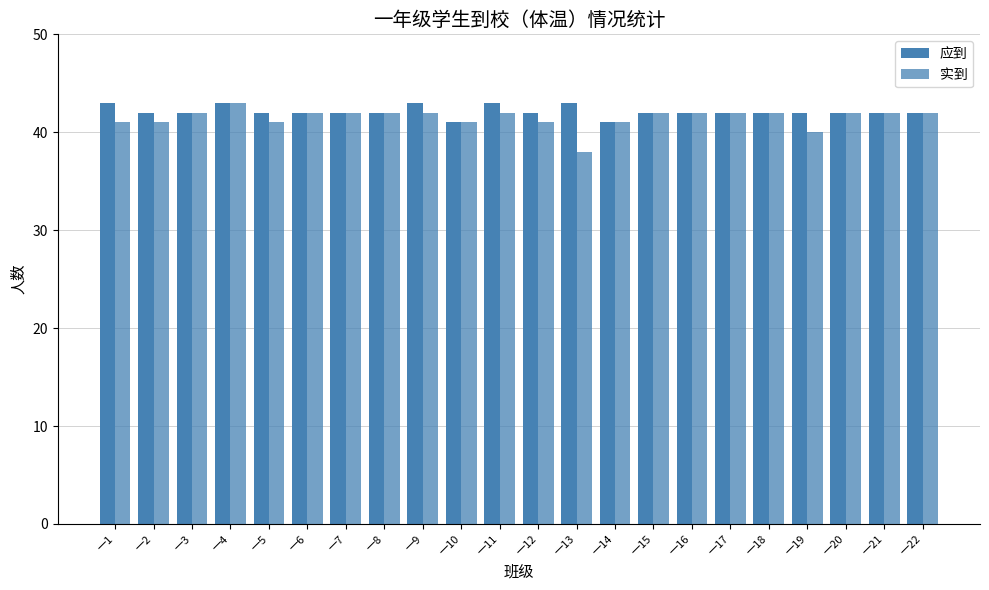

Where is 应到 nearest to the value 42?

一2